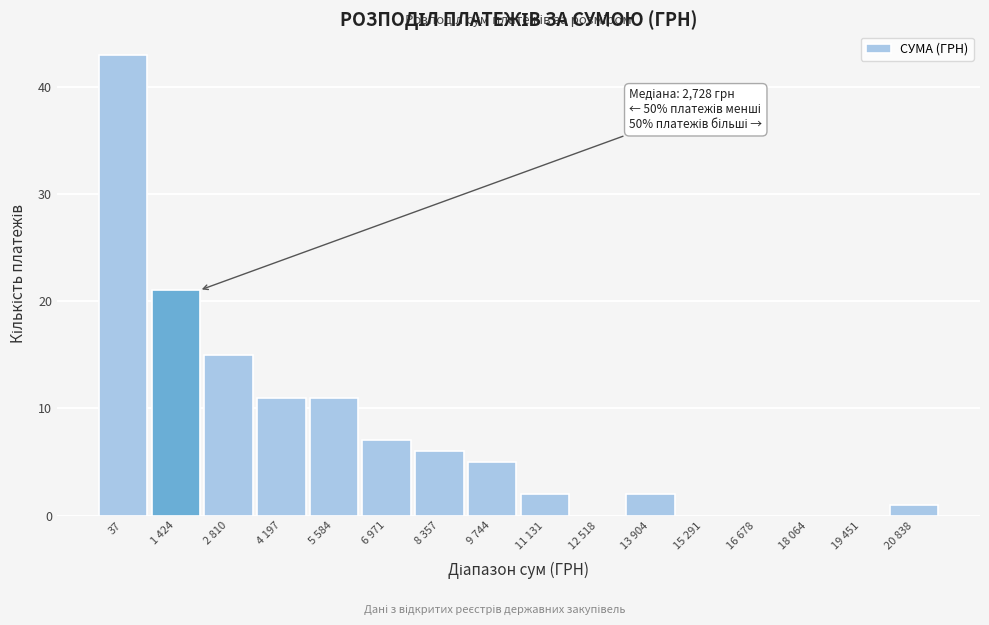

Reading right to left, what are all the values shown in this chart?

20 838=1	19 451=0	18 064=0	16 678=0	15 291=0	13 904=2	12 518=0	11 131=2	9 744=5	8 357=6	6 971=7	5 584=11	4 197=11	2 810=15	1 424=21	37=43